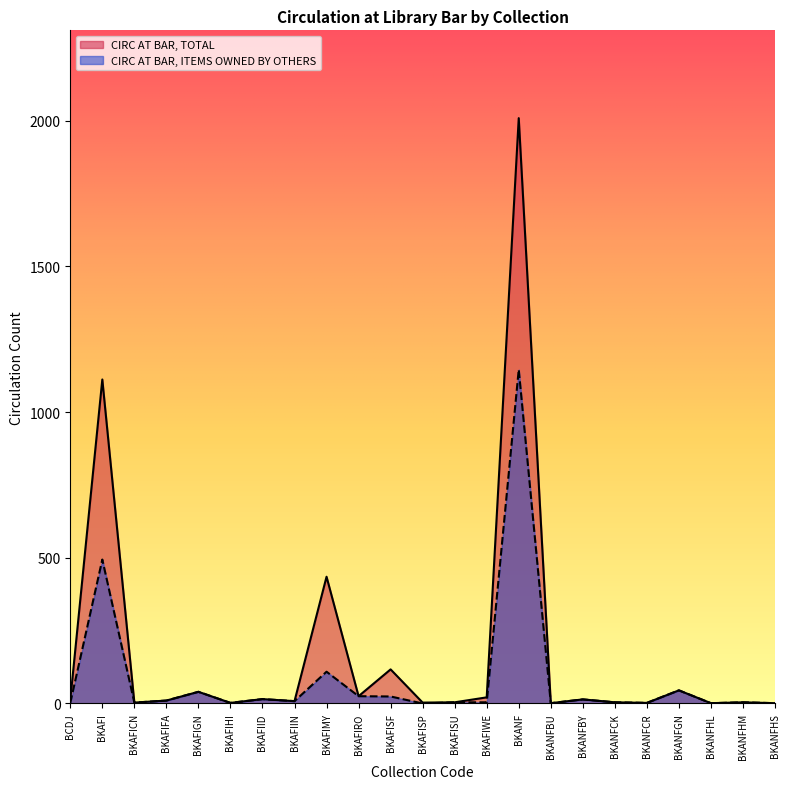

True or false: CIRC AT BAR, ITEMS OWNED BY OTHERS and CIRC AT BAR, TOTAL intersect in this chart.

False